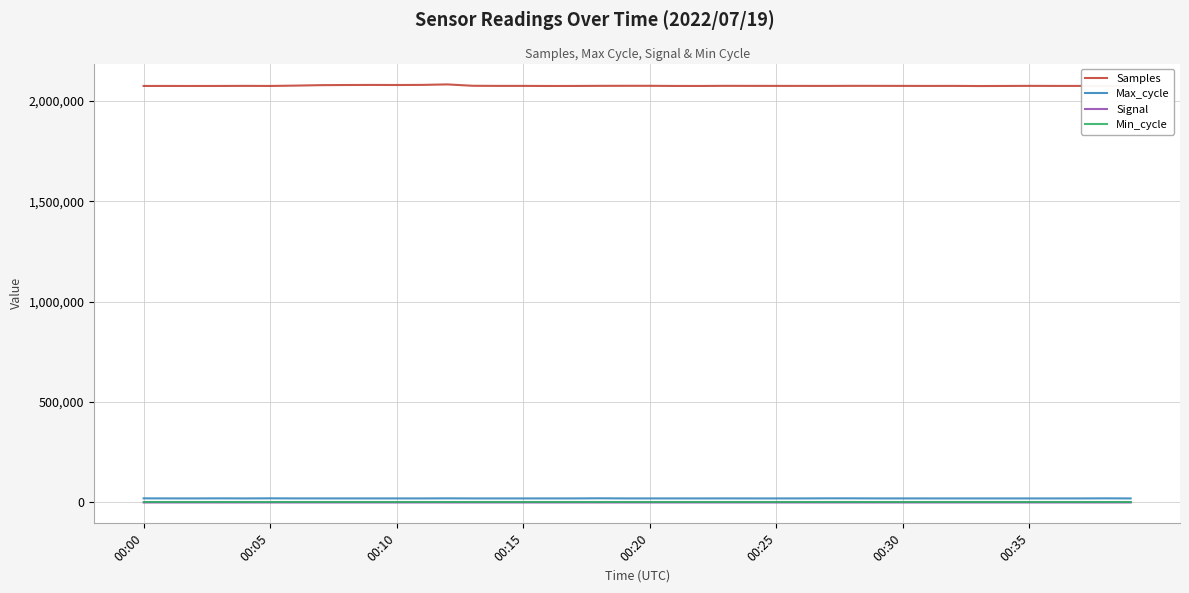

True or false: Min_cycle and Max_cycle cross at least once.

False